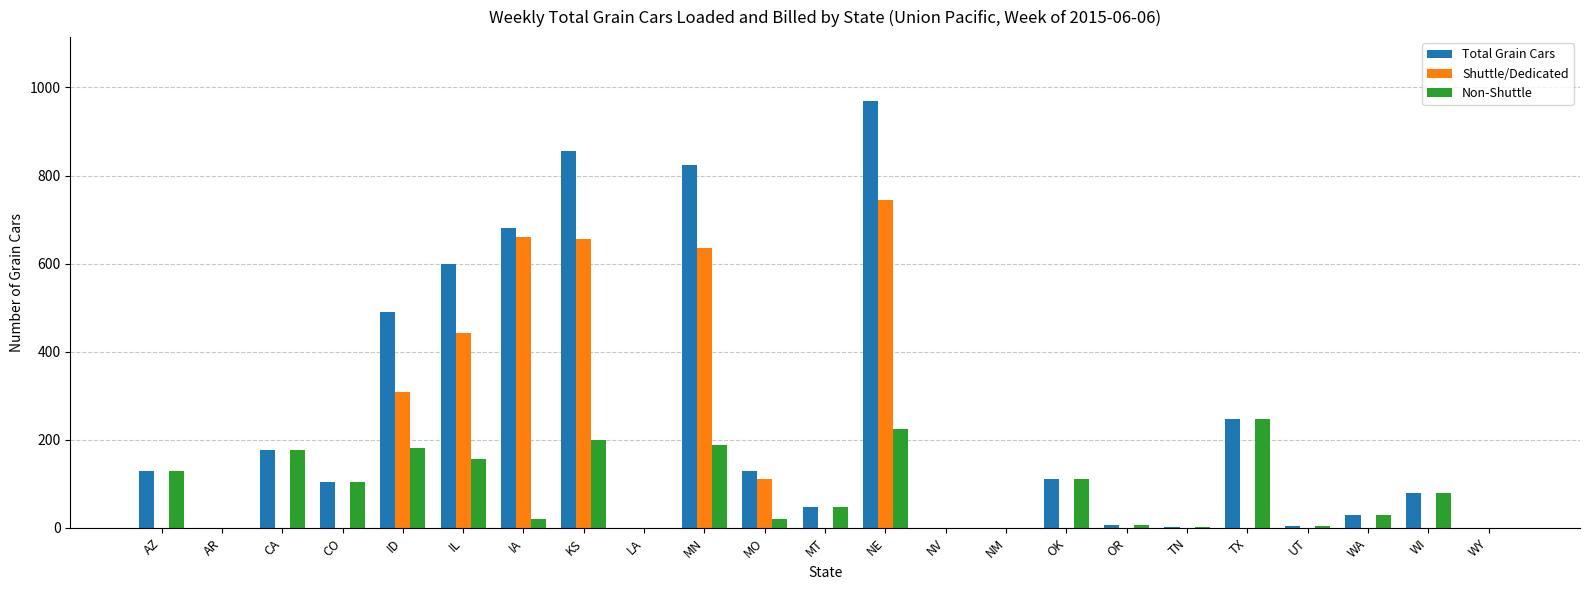

The Non-Shuttle series shows 79 at WI. True or false?

True